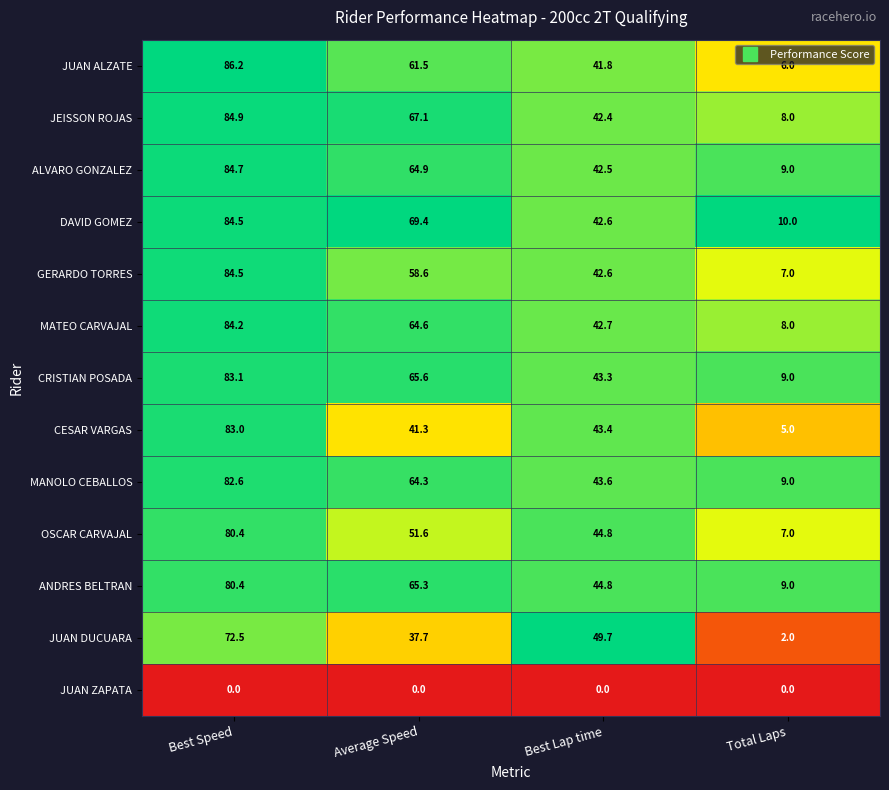

The JEISSON ROJAS series shows 42.4 at Best Lap time. True or false?

True